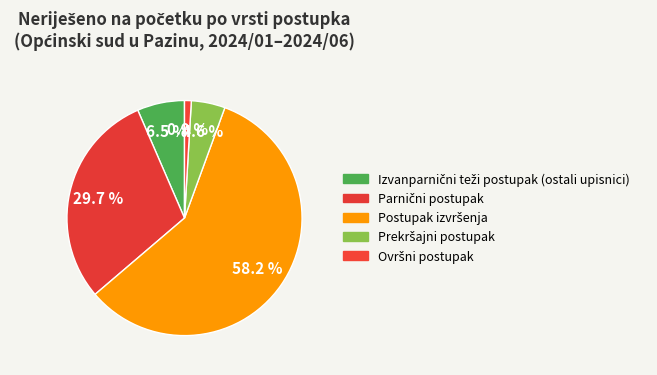

How many slices are in this pie chart?

5